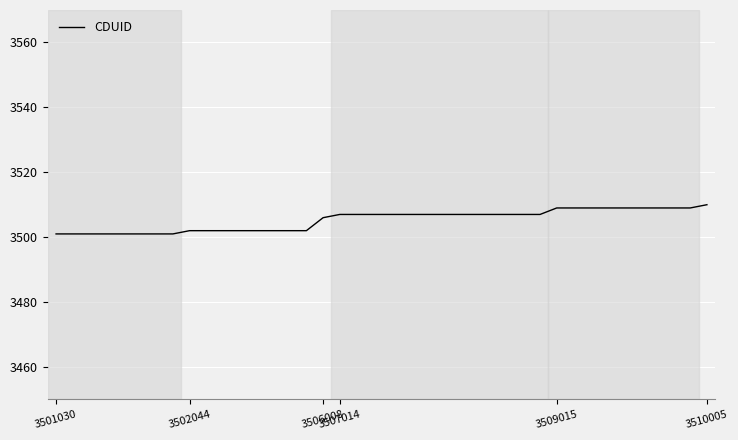

What is the smallest value displayed?

3501